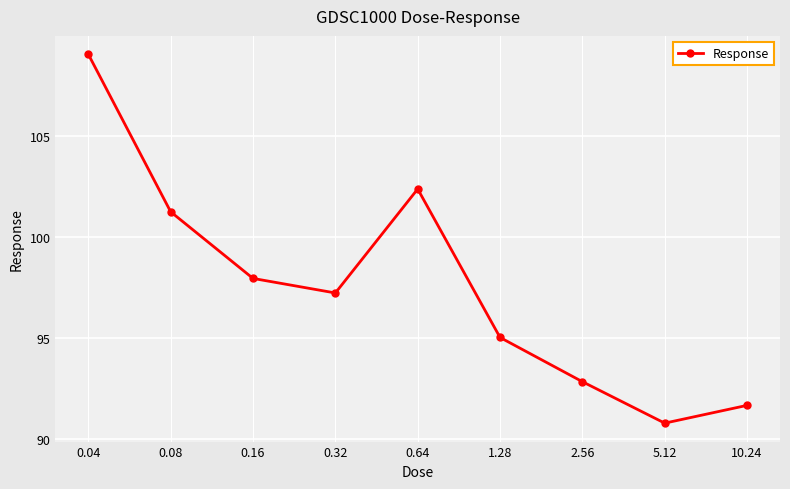

What is the value of the 6th point from the left?

95.0